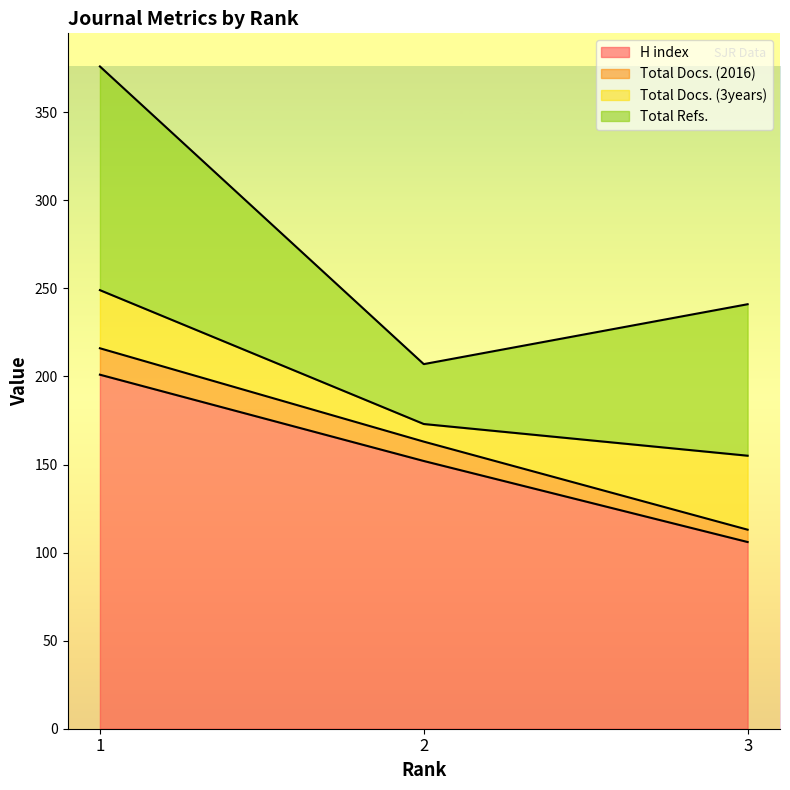

Rank the categories by H index value from lowest to highest.

3, 2, 1